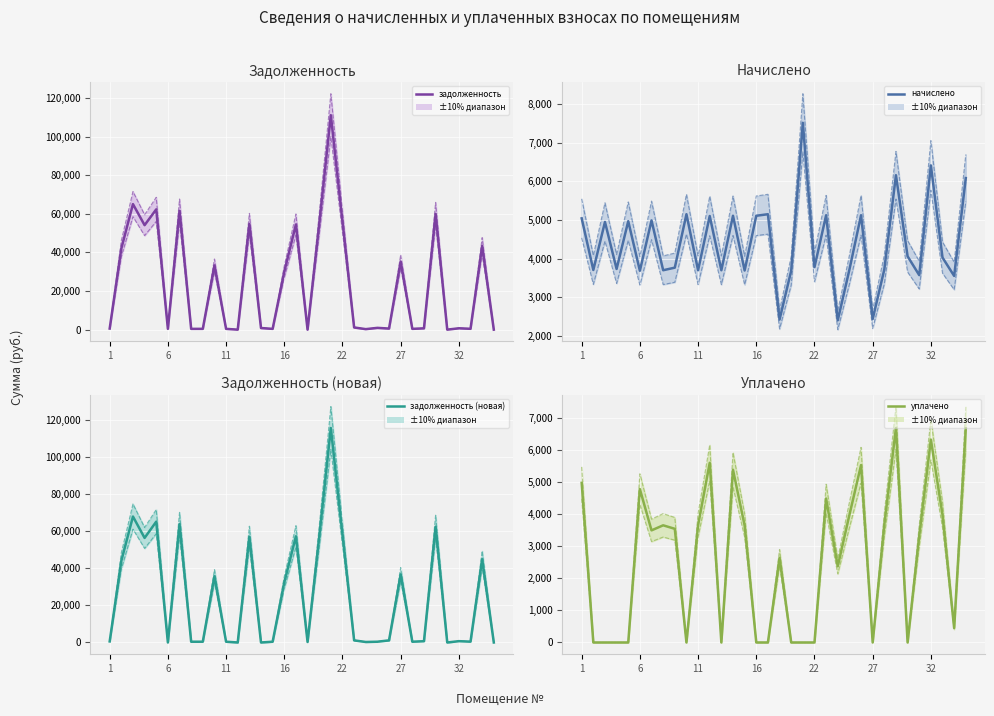

Reading left to right, what are all the values shown in this chart?

задолженность: 560.2	41980.2	65049.1	54140.8	62328.5	409.8	61535.2	411.3	418.3	33278.9	411.3	0.0	54769.8	846.3	410.5	30023.6	54501.2	0.0	54572.3	111116.9	55954.6	1138.2	267.5	927.6	569.4	35263.7	413.5	683.9	59949.4	0.0	712.1	447.6	43343.9	0.0
начислено: 5041.8	3708.0	4948.4	3734.6	4968.4	3687.9	4988.4	3701.3	3768.0	5148.4	3701.3	5101.8	3701.3	5108.5	3694.6	5108.5	5148.4	2427.5	3687.9	7509.3	3781.3	5121.8	2407.5	3714.7	5121.8	2440.9	3721.3	6155.5	4061.4	3574.6	6408.9	4028.0	3554.6	6082.1
задолженность (новая): 560.2	44072.4	68052.2	56491.4	65294.2	0.0	63919.5	411.3	417.4	35772.8	411.3	0.0	57118.0	0.0	410.5	32434.2	57376.5	269.7	56911.9	115880.8	58353.4	1138.2	267.5	412.7	1138.8	36793.8	413.5	683.9	62523.2	0.0	712.1	447.6	44984.3	0.0
уплачено: 4982.8	0.0	0.0	0.0	0.0	4787.9	3500.0	3658.1	3548.6	0.0	3658.1	5609.0	0.0	5391.7	3651.4	0.0	0.0	2640.5	0.0	0.0	0.0	4492.8	2379.3	3979.8	5537.8	0.0	3677.8	6695.5	0.0	3330.0	6333.9	3980.9	450.0	6686.8